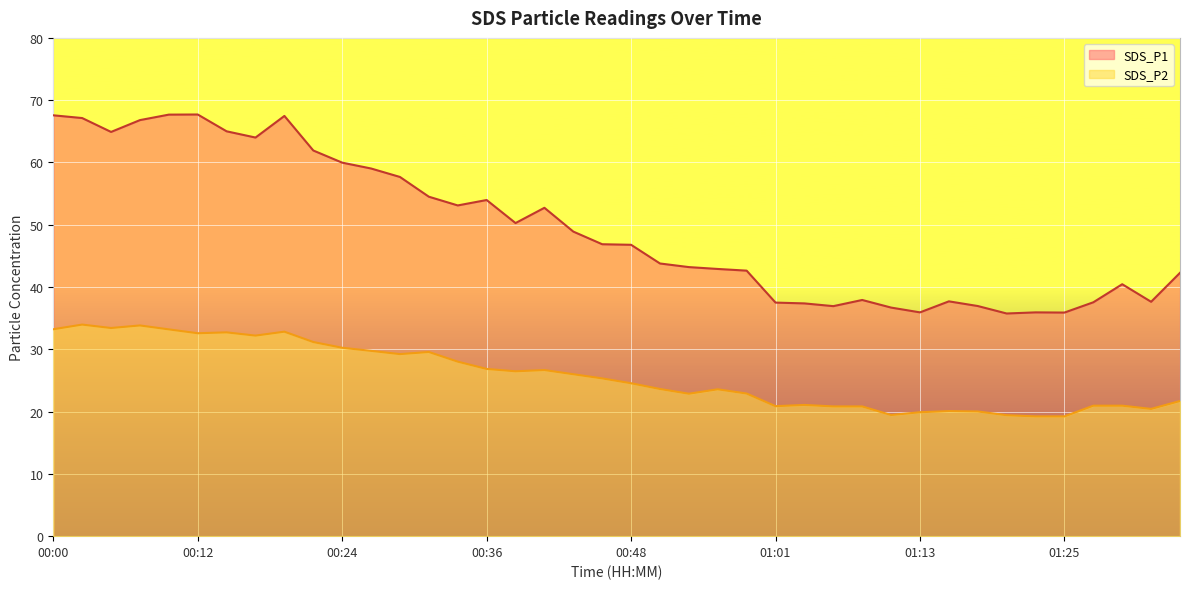

What is the maximum value for SDS_P2?

34.0